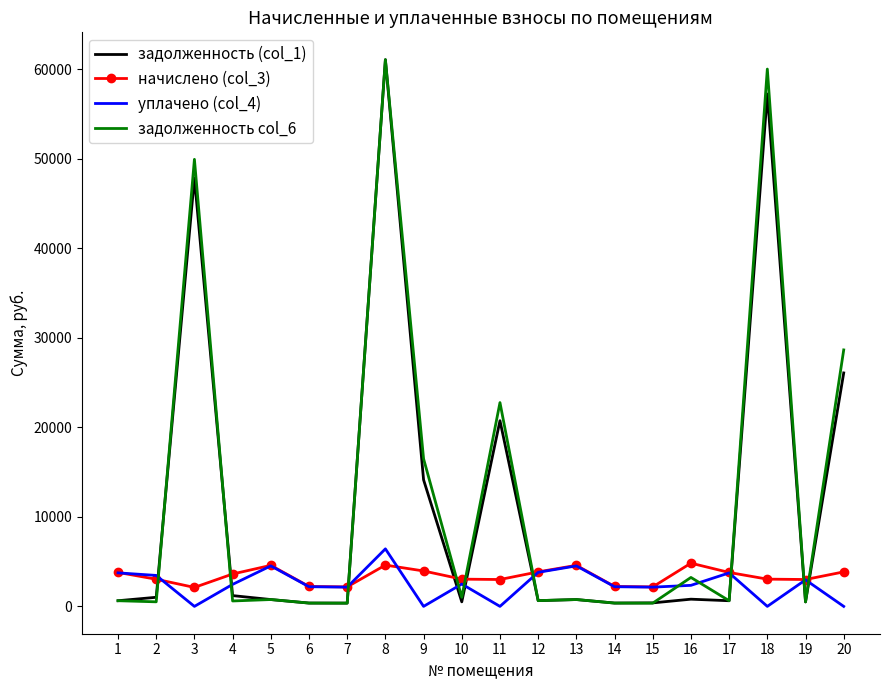

Which series has the widest spread of values?

задолженность col_6